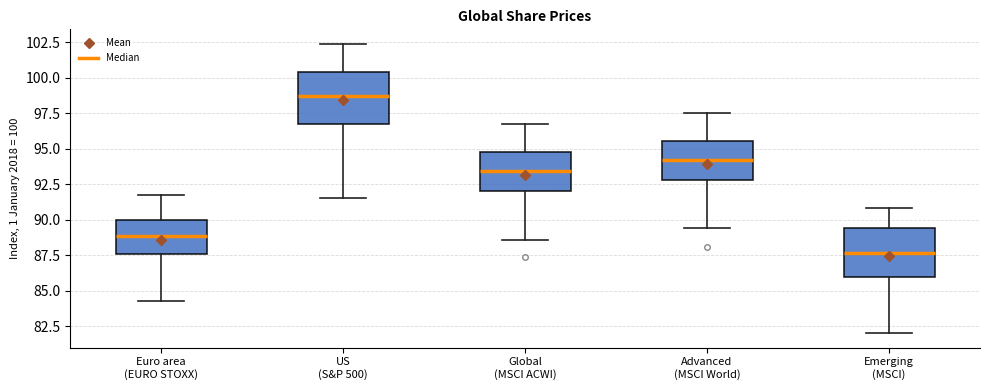

Reading left to right, read every box against the y-axis: the position of its median line, the range the box covers, and the ends of its whiskers. The values are not printed on the chart, so give them approximately, as read against the axis.

Euro area (EURO STOXX): median 89.0, box 87.5 to 90.0, whiskers 84.5 to 92.0
US (S&P 500): median 98.5, box 97.0 to 100.5, whiskers 91.5 to 102.5
Global (MSCI ACWI): median 93.5, box 92.0 to 95.0, whiskers 88.5 to 96.5
Advanced (MSCI World): median 94.0, box 93.0 to 95.5, whiskers 89.5 to 97.5
Emerging (MSCI): median 87.5, box 86.0 to 89.5, whiskers 82.0 to 91.0